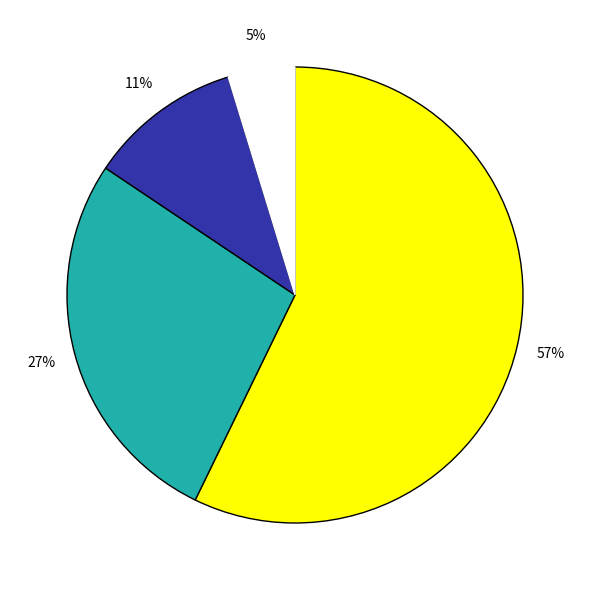

Is there any slice that represents more than half of the pie?

Yes